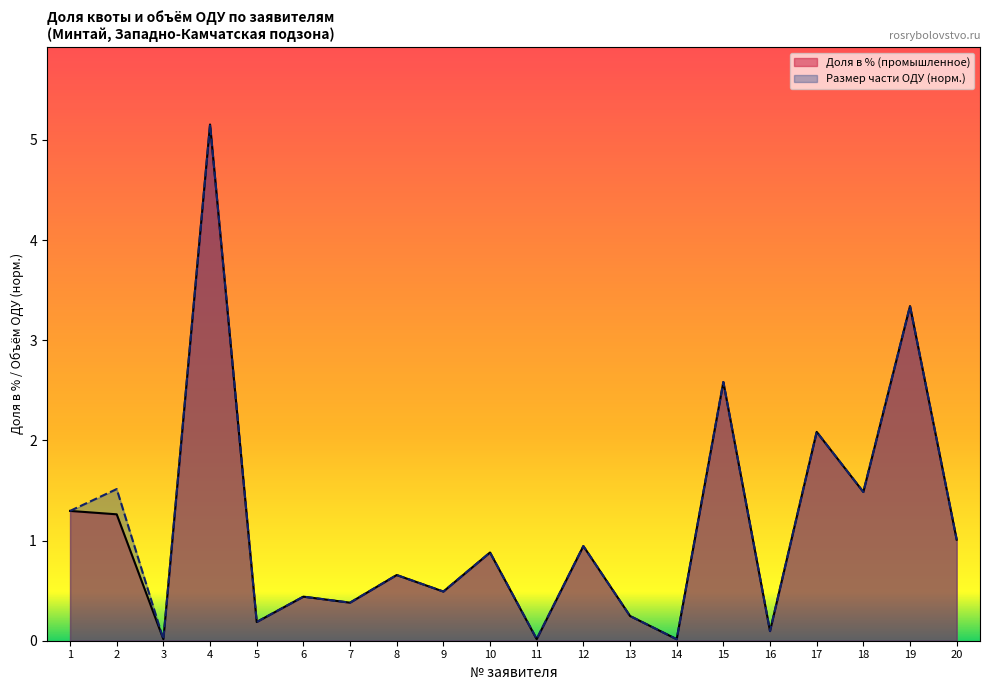

What is the value of the Размер части ОДУ (тонн) point at the 5th from the left?

0.2